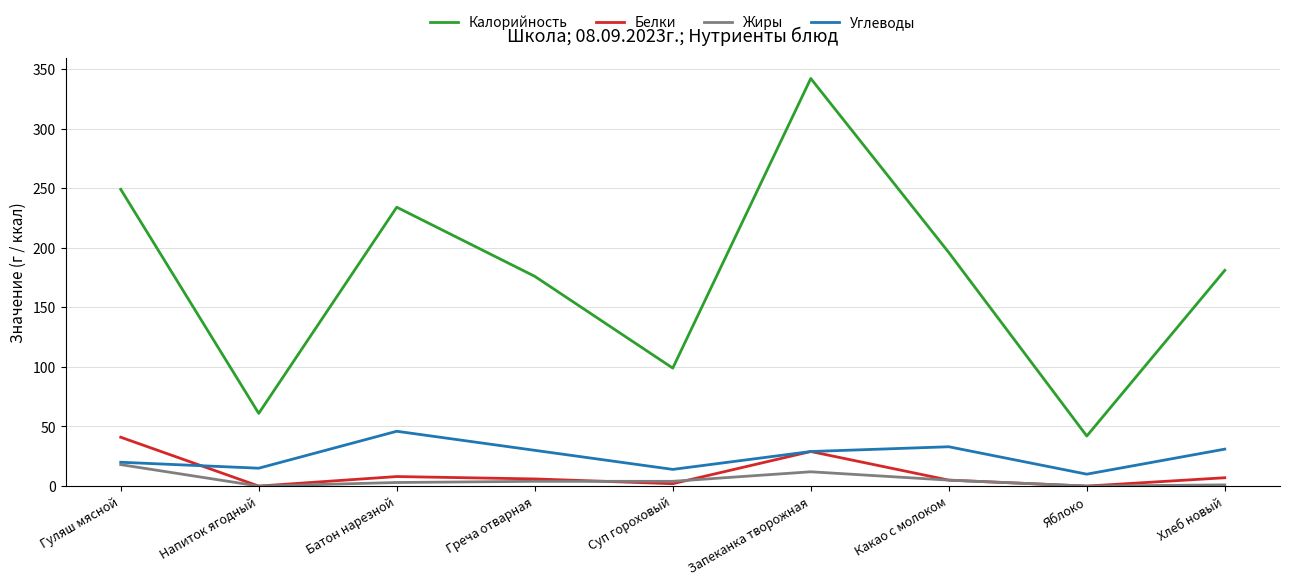

What is the difference between the Углеводы values at Запеканка творожная and Напиток ягодный?

14